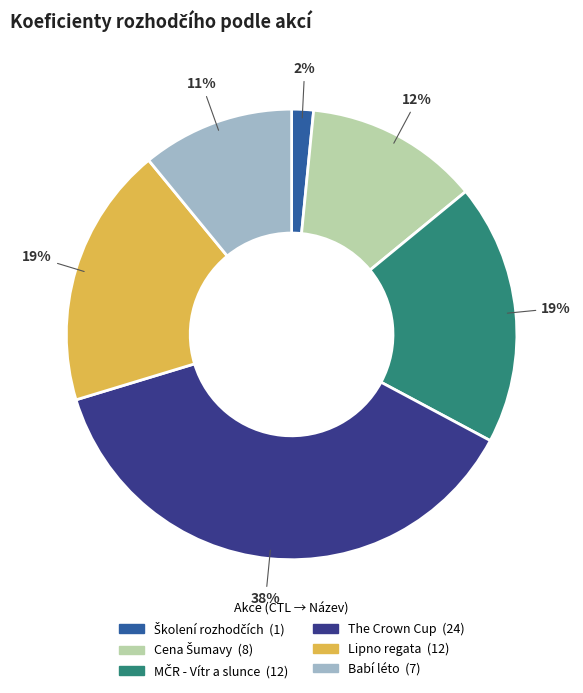

To the nearest percent, what is the average slice percentage?

17%